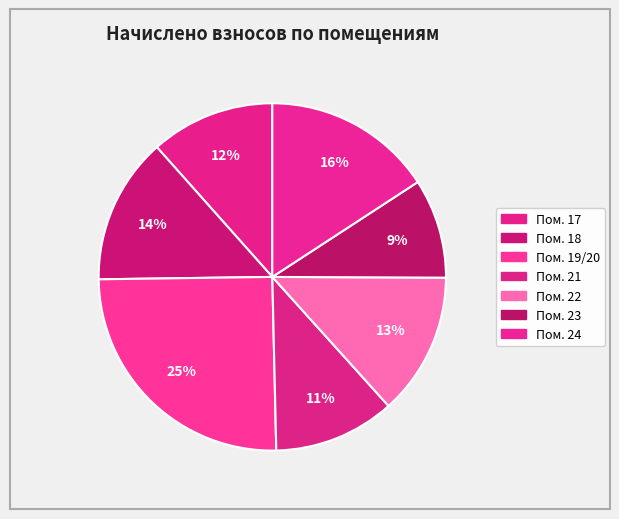

Count the number of slices in the pie.

7